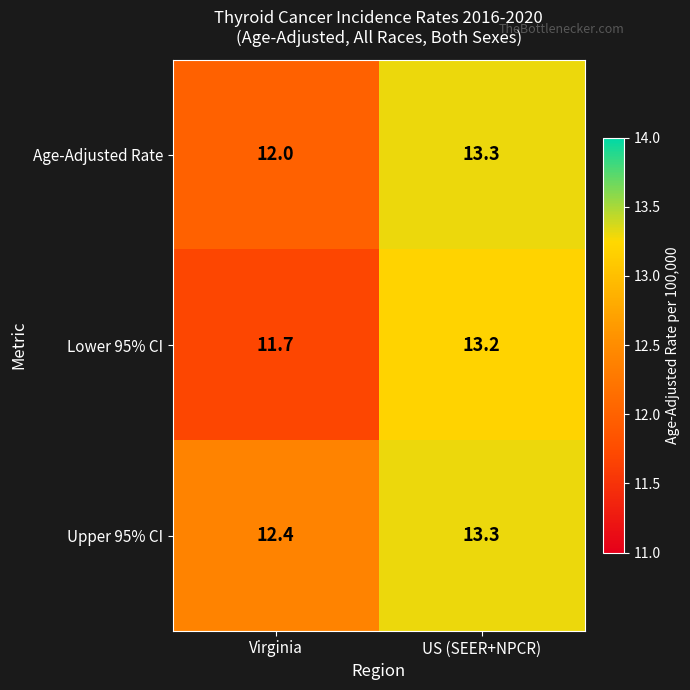

At how many categories does at least one series exceed 12?

2